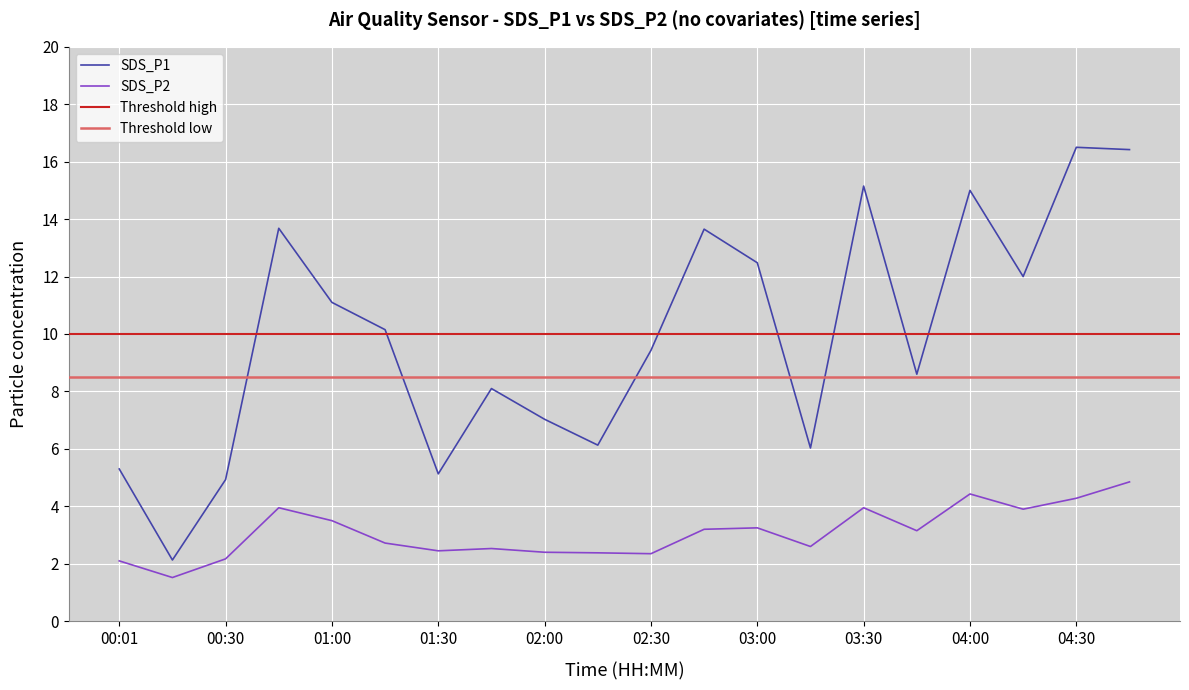

At which label is SDS_P1 closest to 9?

03:45